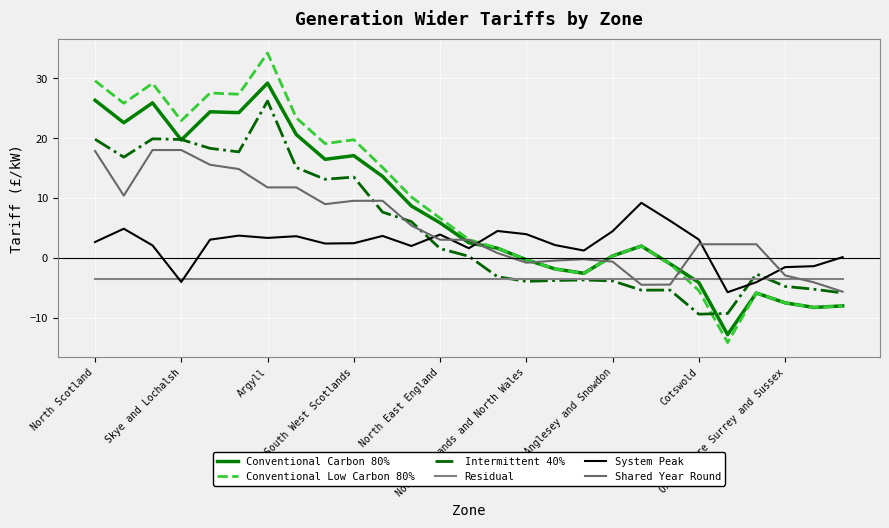

Which series has the largest range (max minus min)?

Conventional Low Carbon 80%